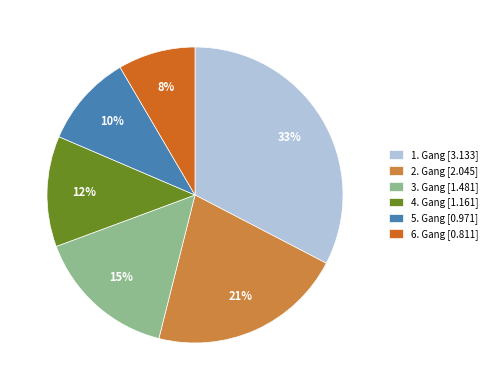

What percentage is the 6. Gang slice, to the nearest percent?

8%